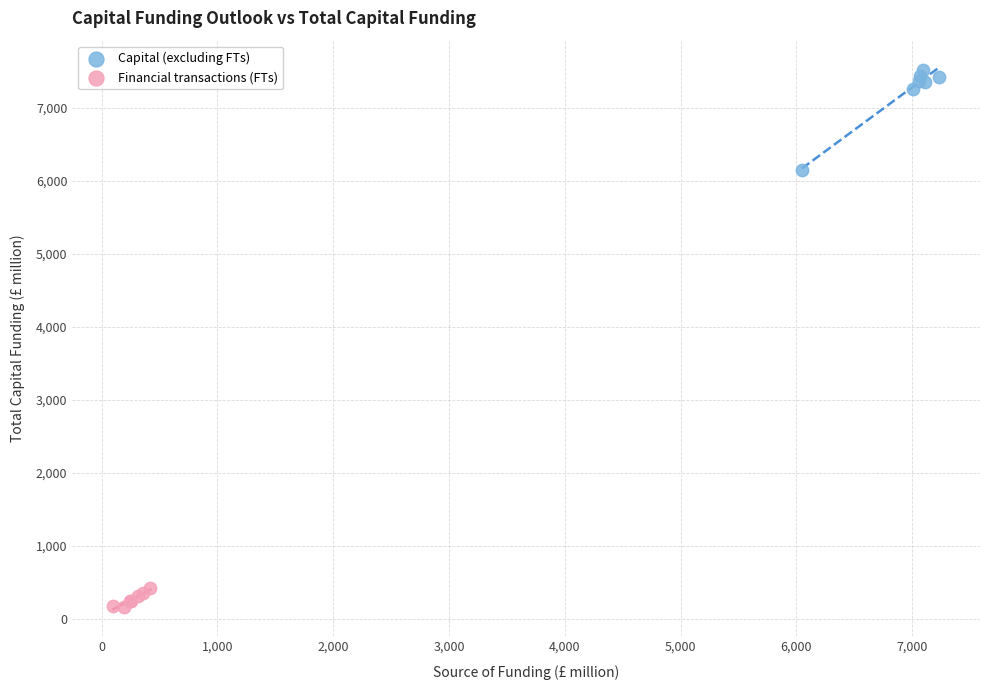

Which series has the widest spread of Y values?

Capital (excluding FTs)